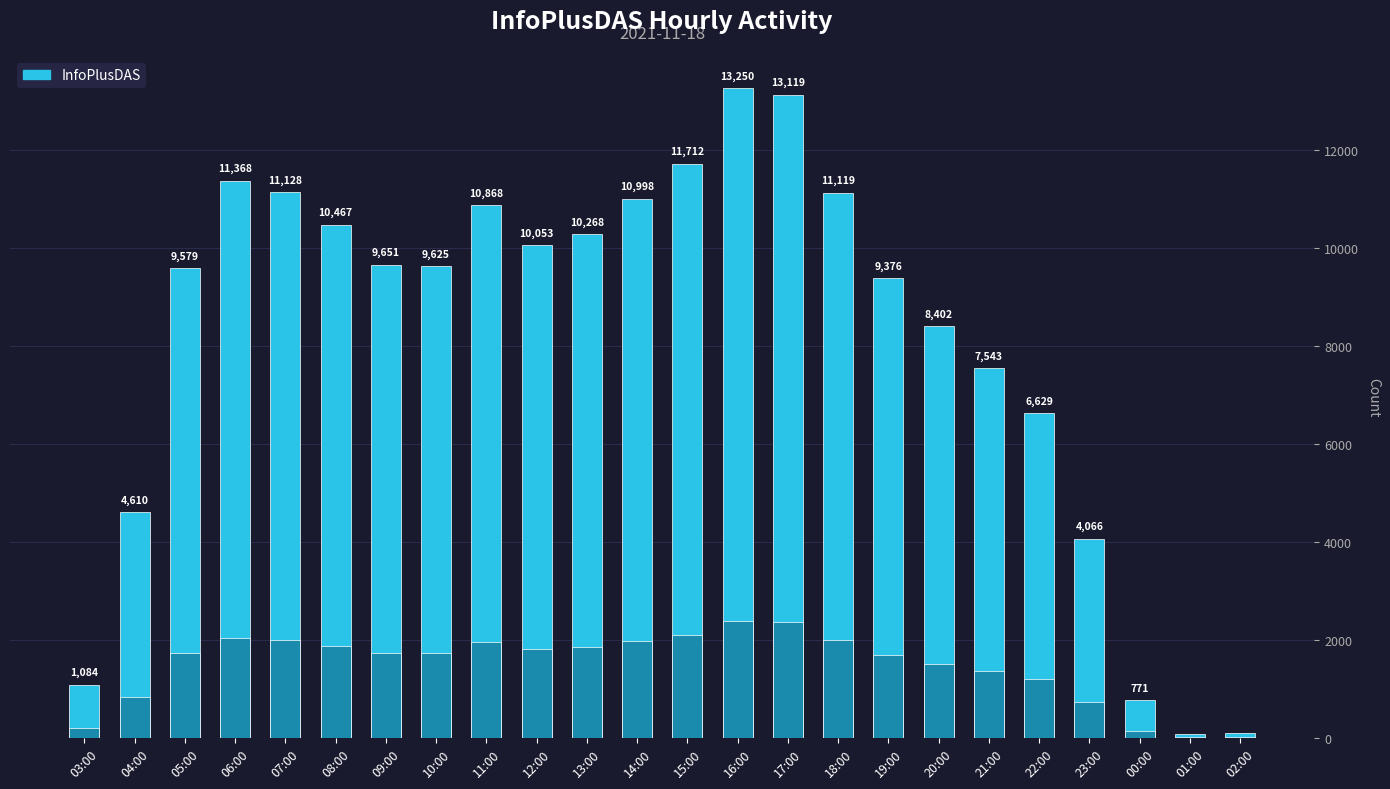

What is the minimum value shown in the chart?

86